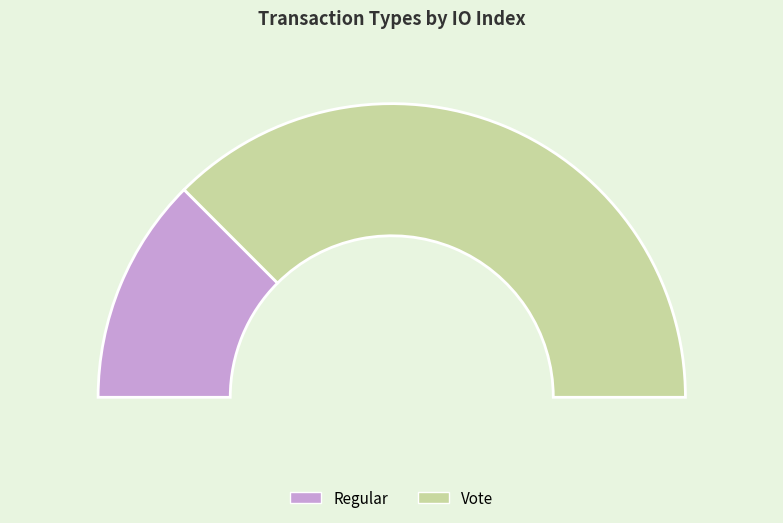

To the nearest percent, what is the average slice percentage?

50%